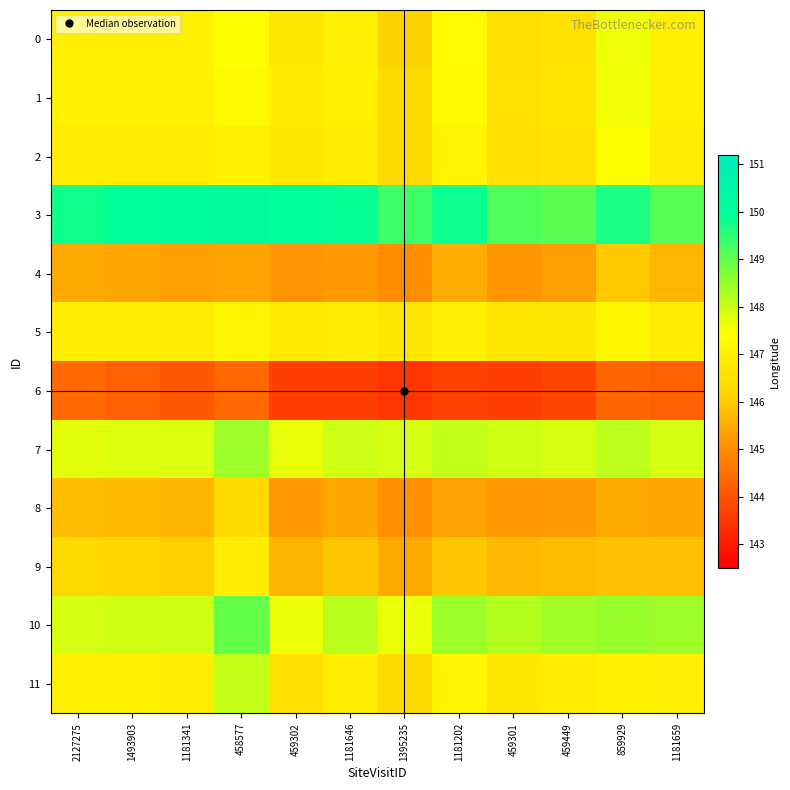

What is the difference between the highest and lowest values at 1181646?

6.3